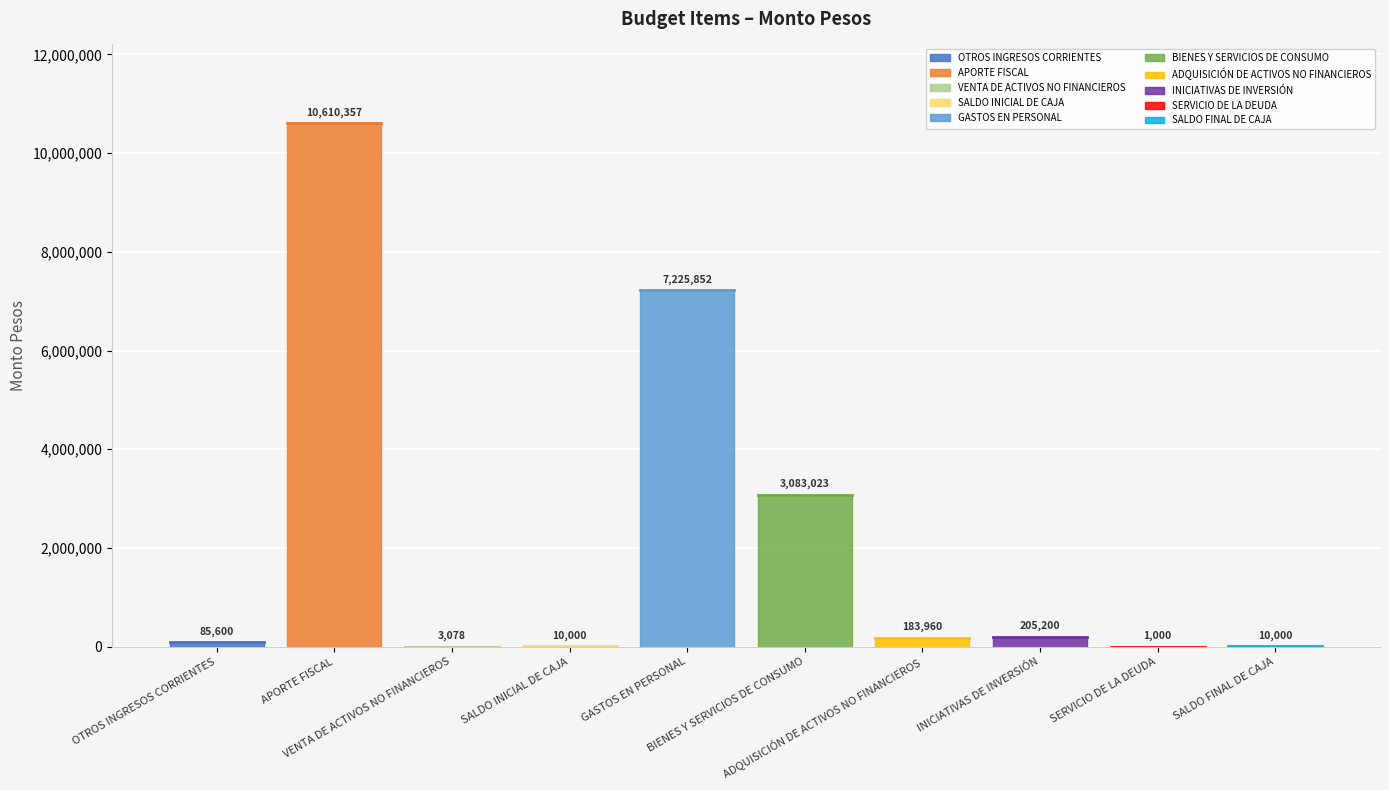

At which category does the data reach its first local peak?

APORTE FISCAL